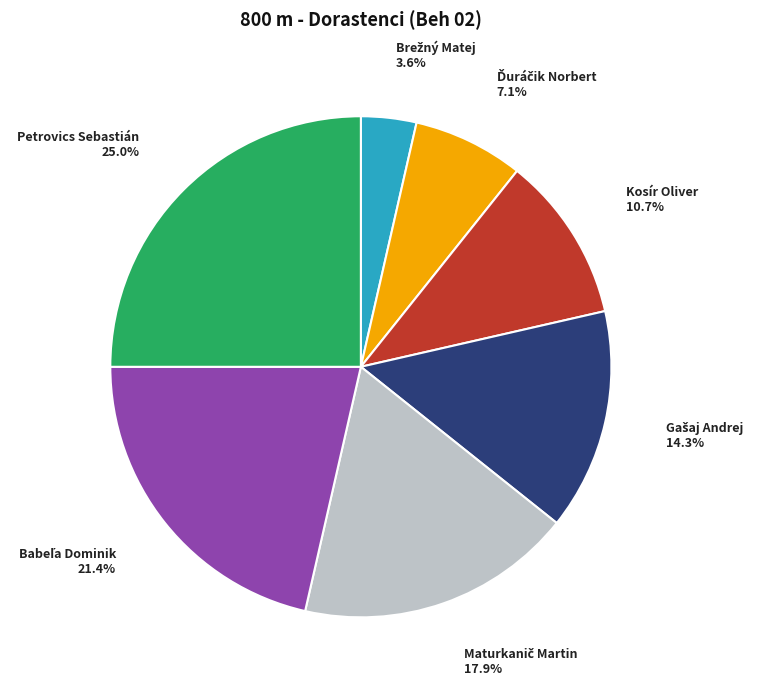

What is the largest slice in the pie chart?

Petrovics Sebastián